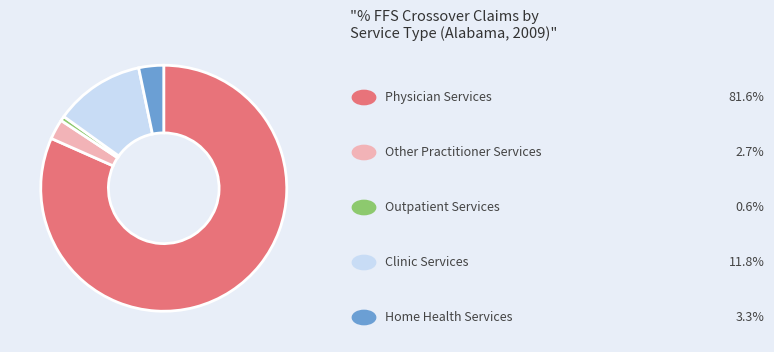

Is there a majority slice in this chart?

Yes